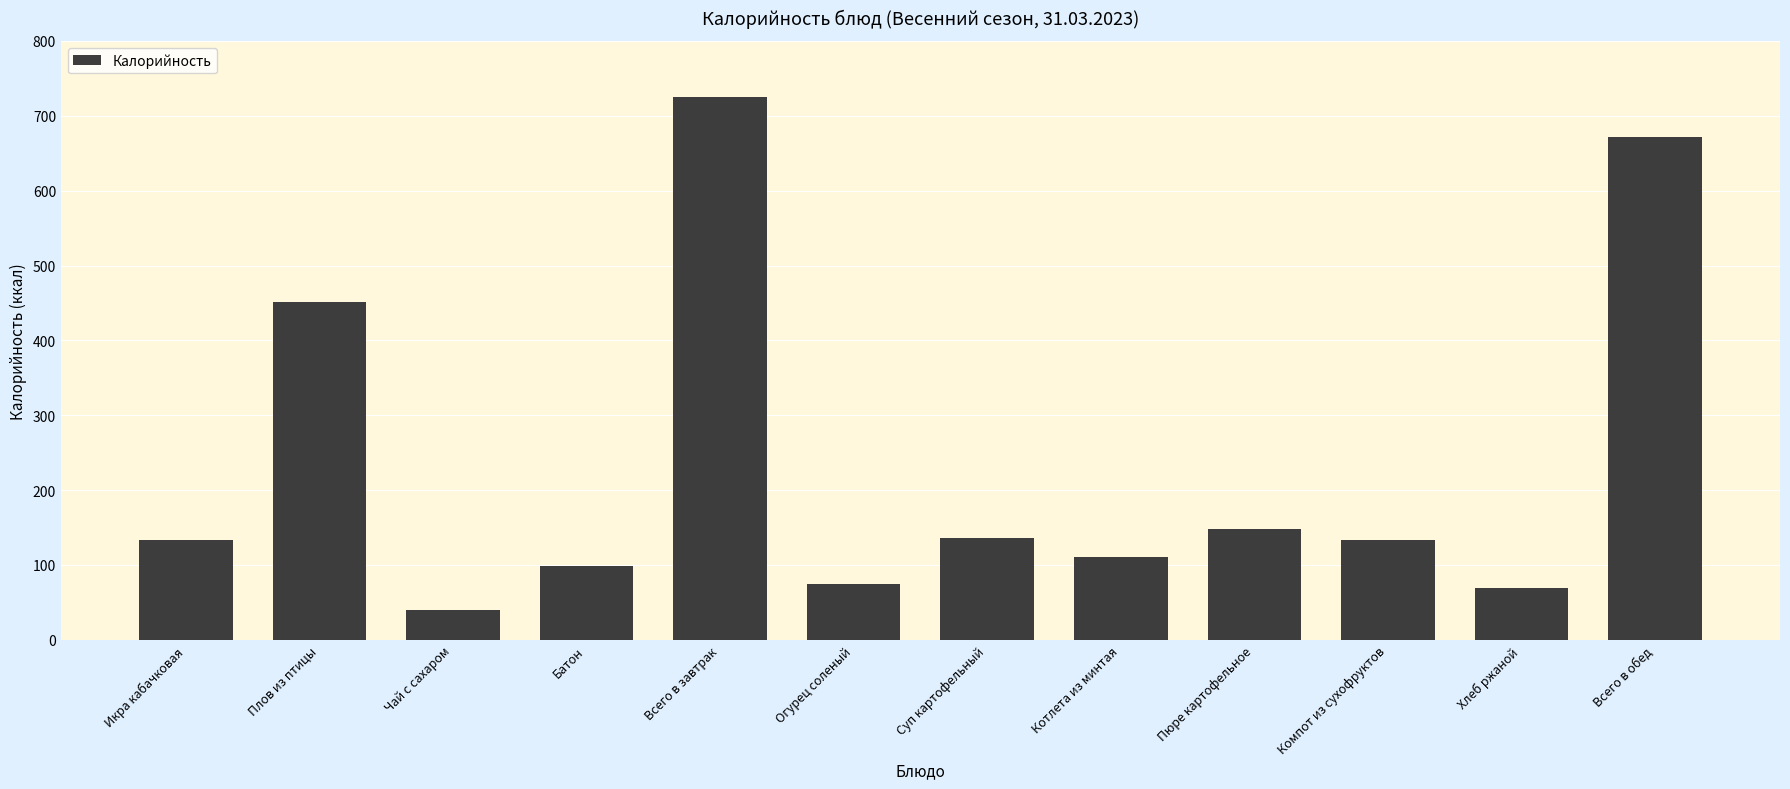

Which category has the highest value across all series?

Всего в завтрак